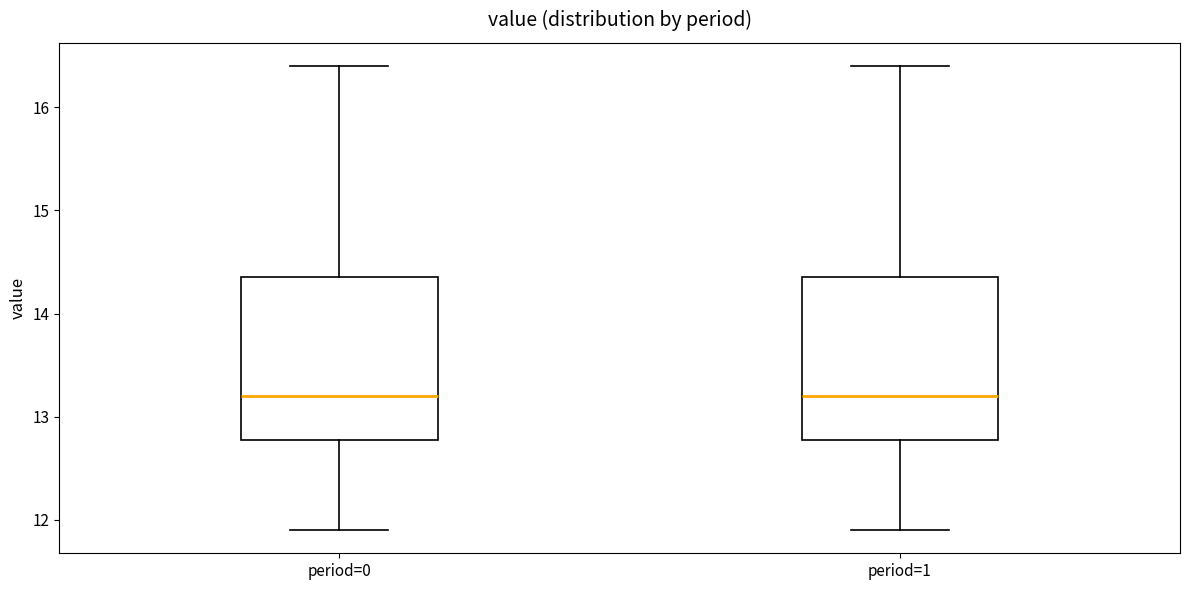

Where does the lower whisker of the box for period=0 end on the y-axis? The values are not printed on the chart, so give them approximately, as read against the axis.

11.9